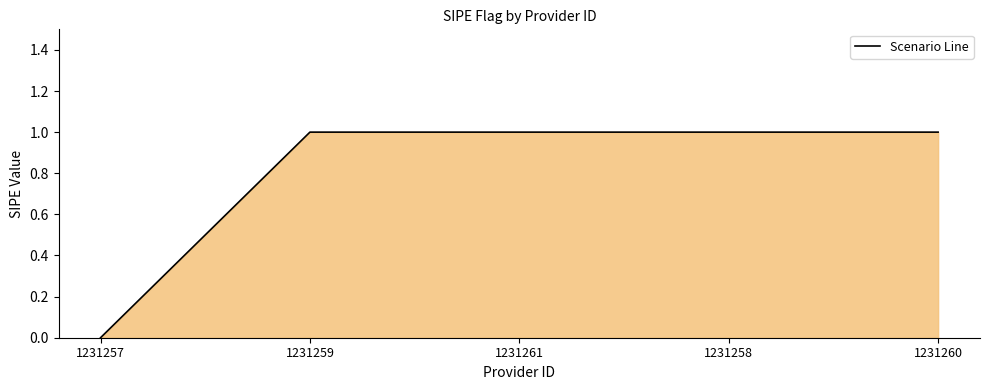

Which label corresponds to the smallest value in the chart?

1231257